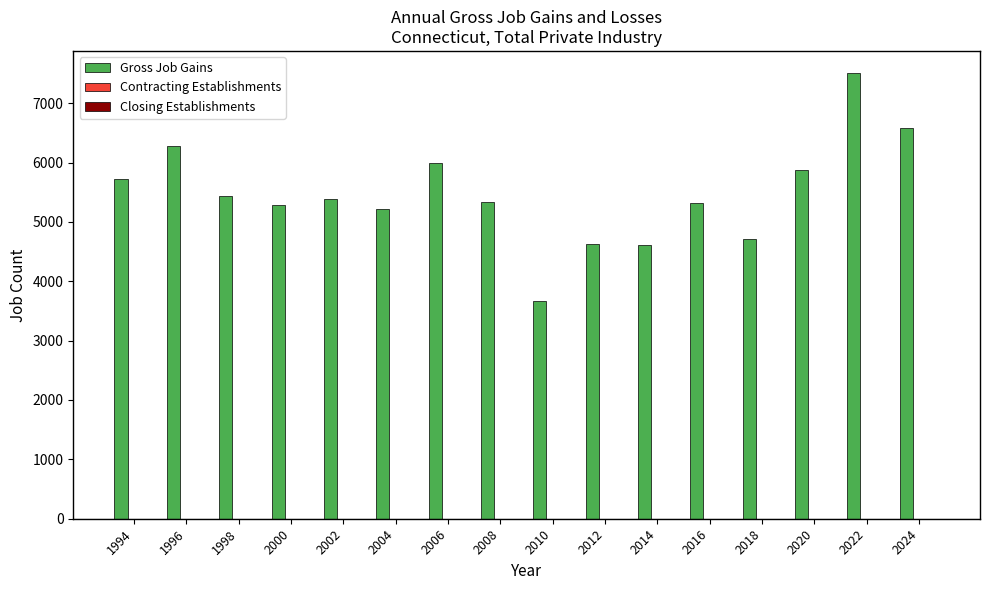

What is the value of the 1st bar from the left?

5723